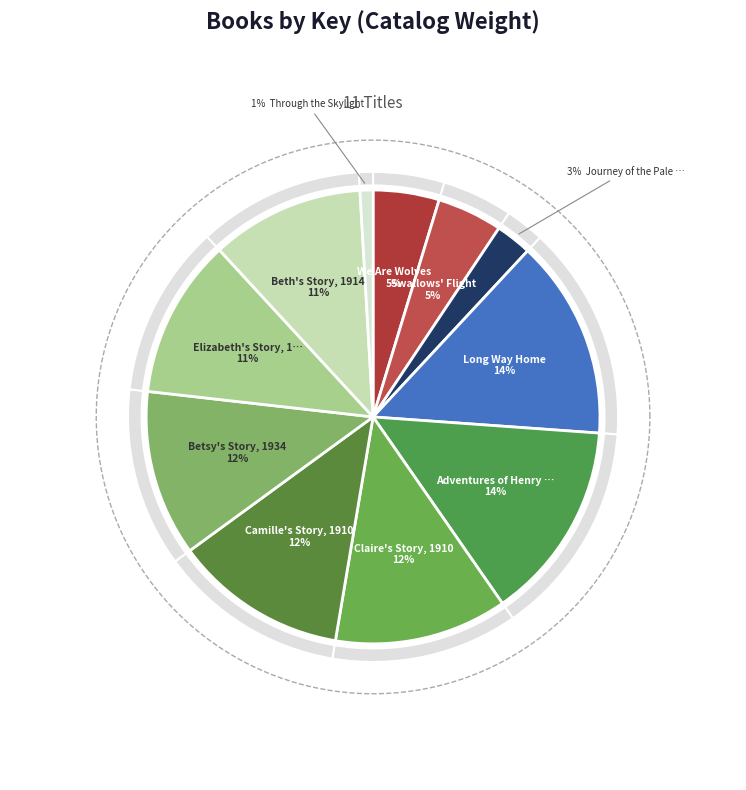

What is the largest slice in the pie chart?

Long Way Home